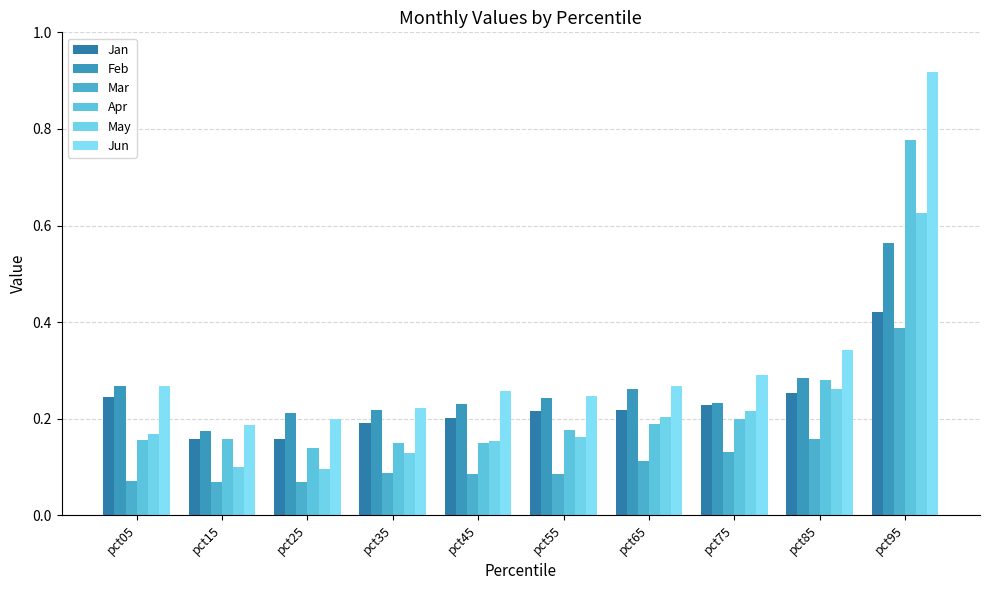

Reading right to left, transcribe all the data shown in this chart.

Jan: 0.4	0.3	0.2	0.2	0.2	0.2	0.2	0.2	0.2	0.2
Feb: 0.6	0.3	0.2	0.3	0.2	0.2	0.2	0.2	0.2	0.3
Mar: 0.4	0.2	0.1	0.1	0.1	0.1	0.1	0.1	0.1	0.1
Apr: 0.8	0.3	0.2	0.2	0.2	0.2	0.1	0.1	0.2	0.2
May: 0.6	0.3	0.2	0.2	0.2	0.2	0.1	0.1	0.1	0.2
Jun: 0.9	0.3	0.3	0.3	0.2	0.3	0.2	0.2	0.2	0.3